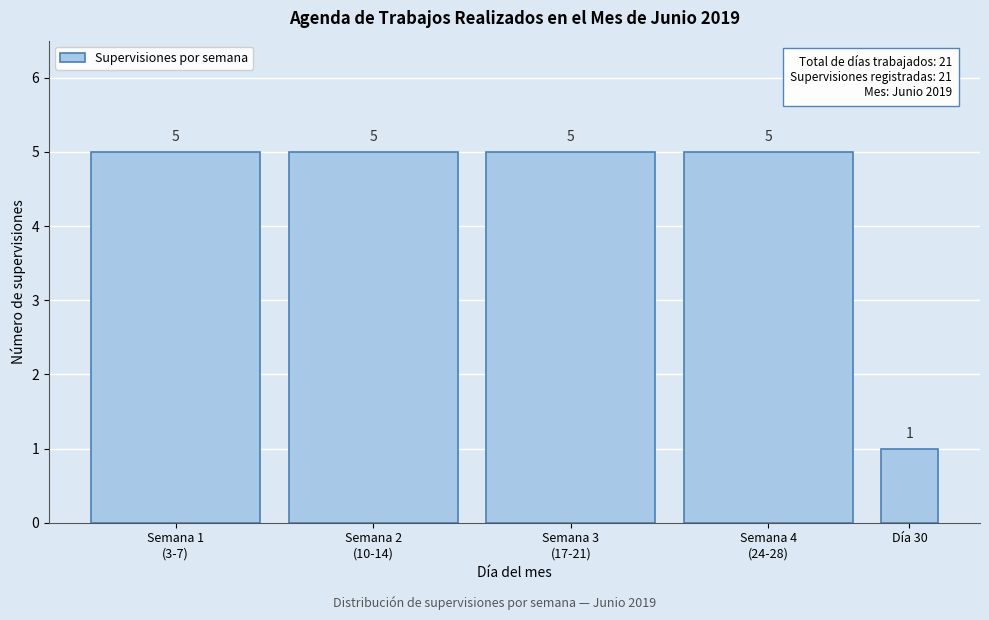

Reading right to left, transcribe all the data shown in this chart.

1	5	5	5	5